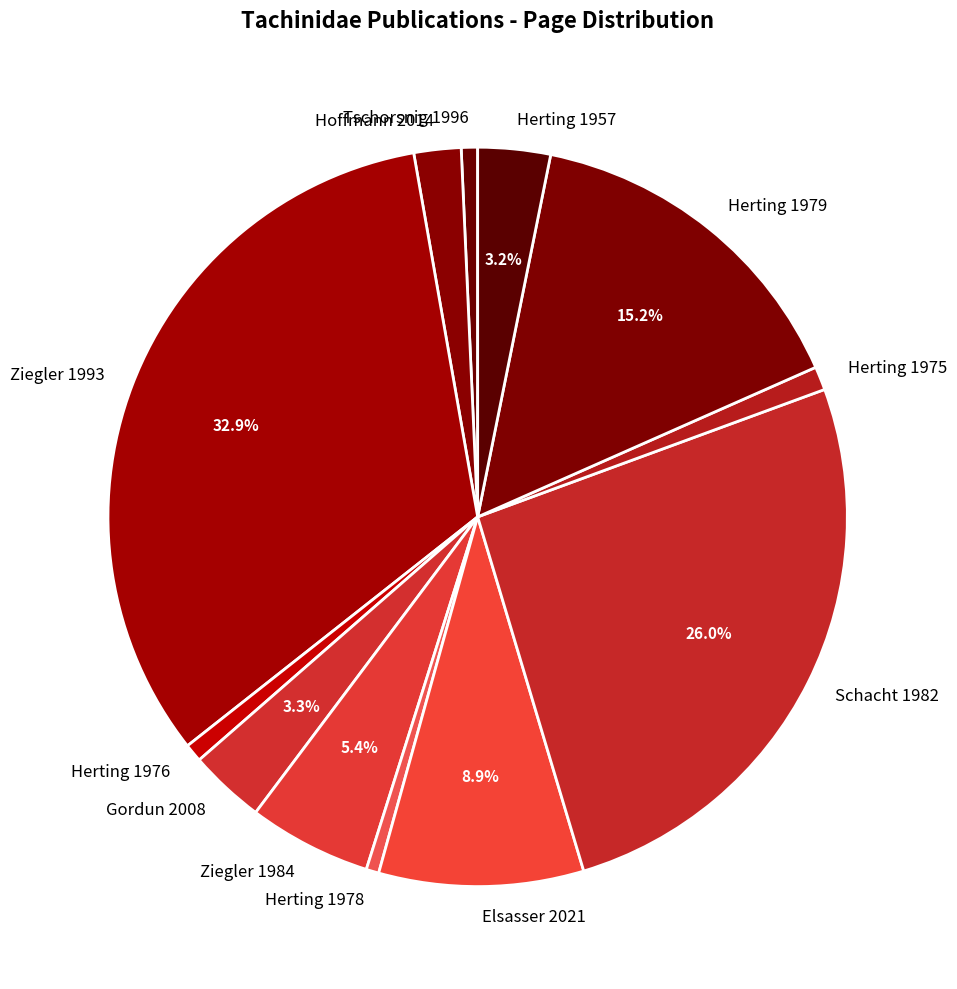

Does any single category account for the majority?

No